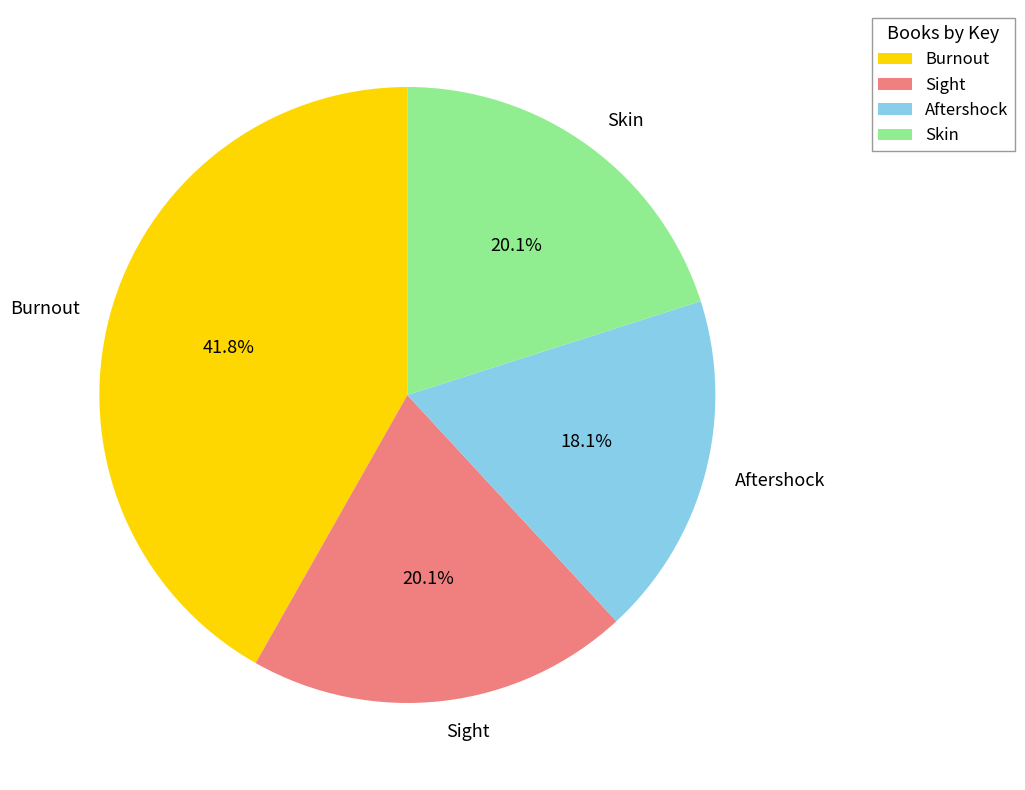

What is the ratio of the value at Skin to the value at Burnout?

0.5